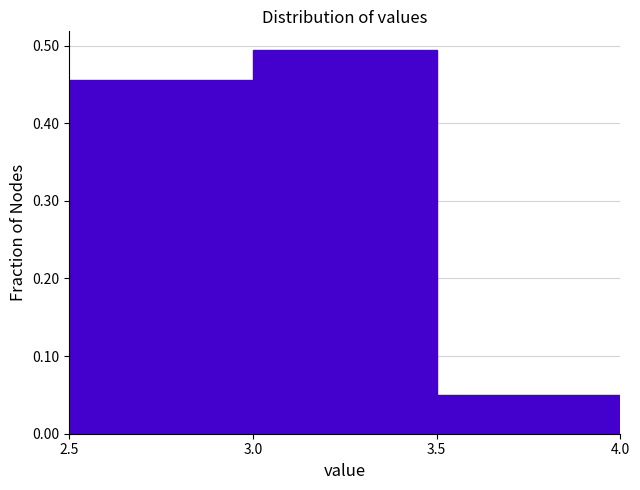

Over which range of the x-axis is the bar tallest?

3.0 to 3.5